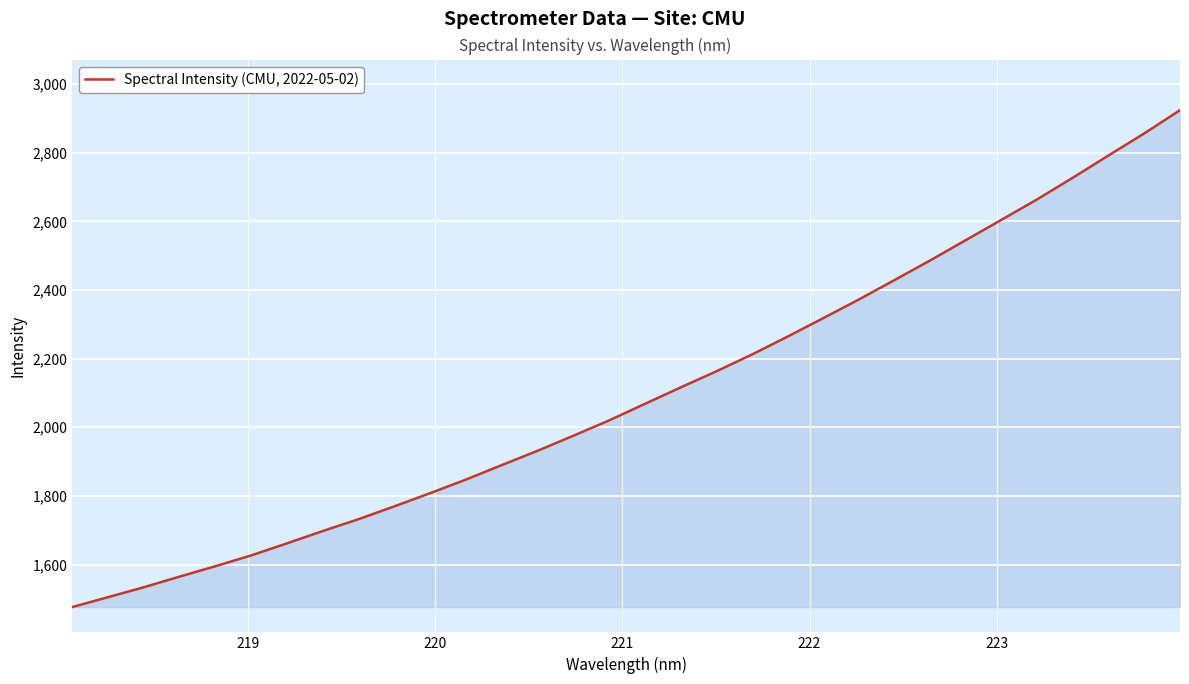

What is the difference between the maximum and minimum values?

1448.3